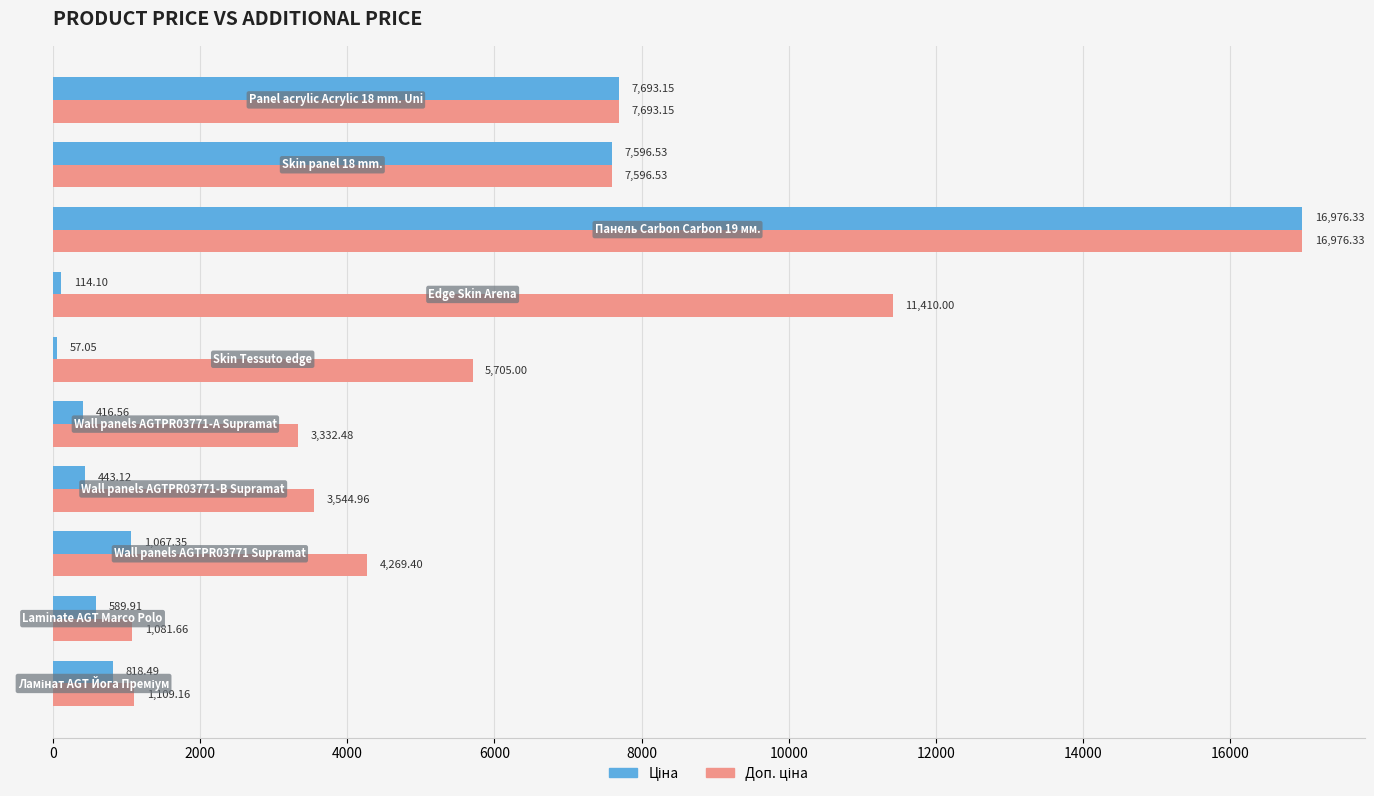

How many series are shown in this chart?

2